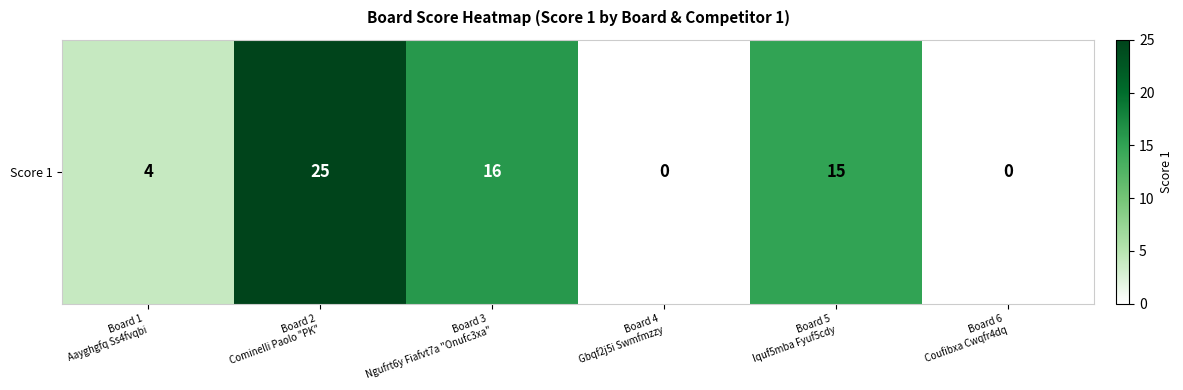

Read the value at Board 2
Cominelli Paolo "PK", to the nearest 5.

25